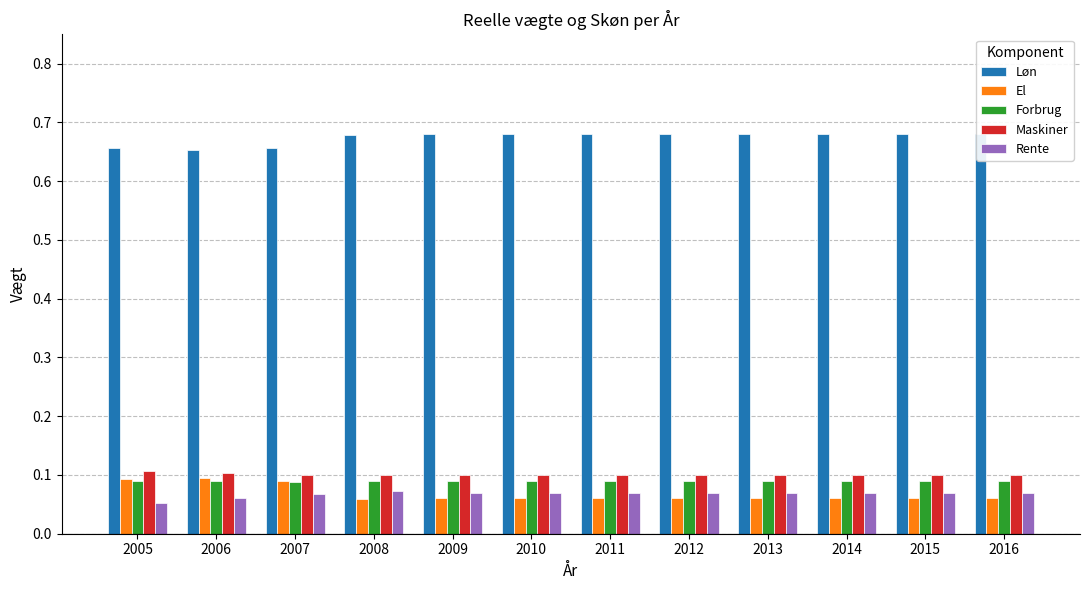

Rank the series at 2013 from lowest to highest value.

El, Rente, Forbrug, Maskiner, Løn